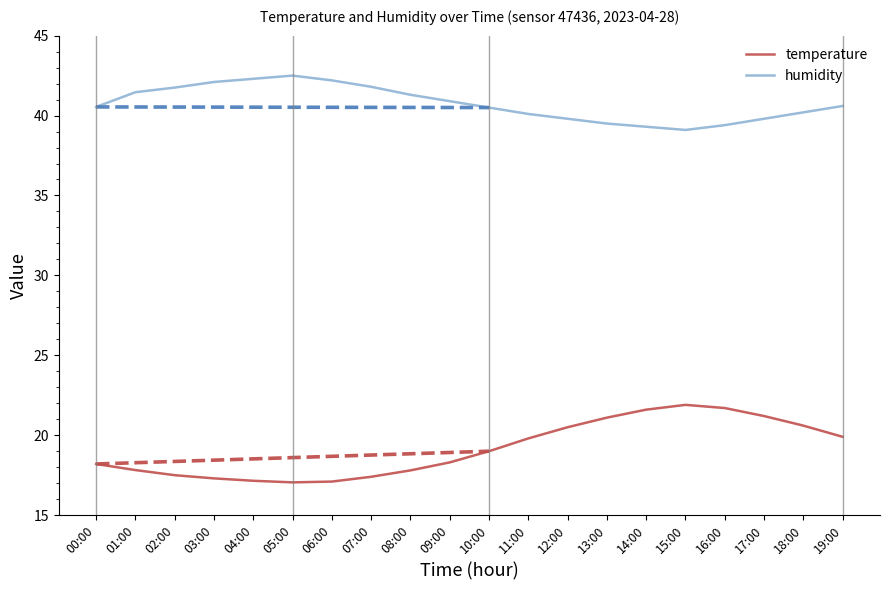

What are all the series names shown in the legend?

temperature, humidity